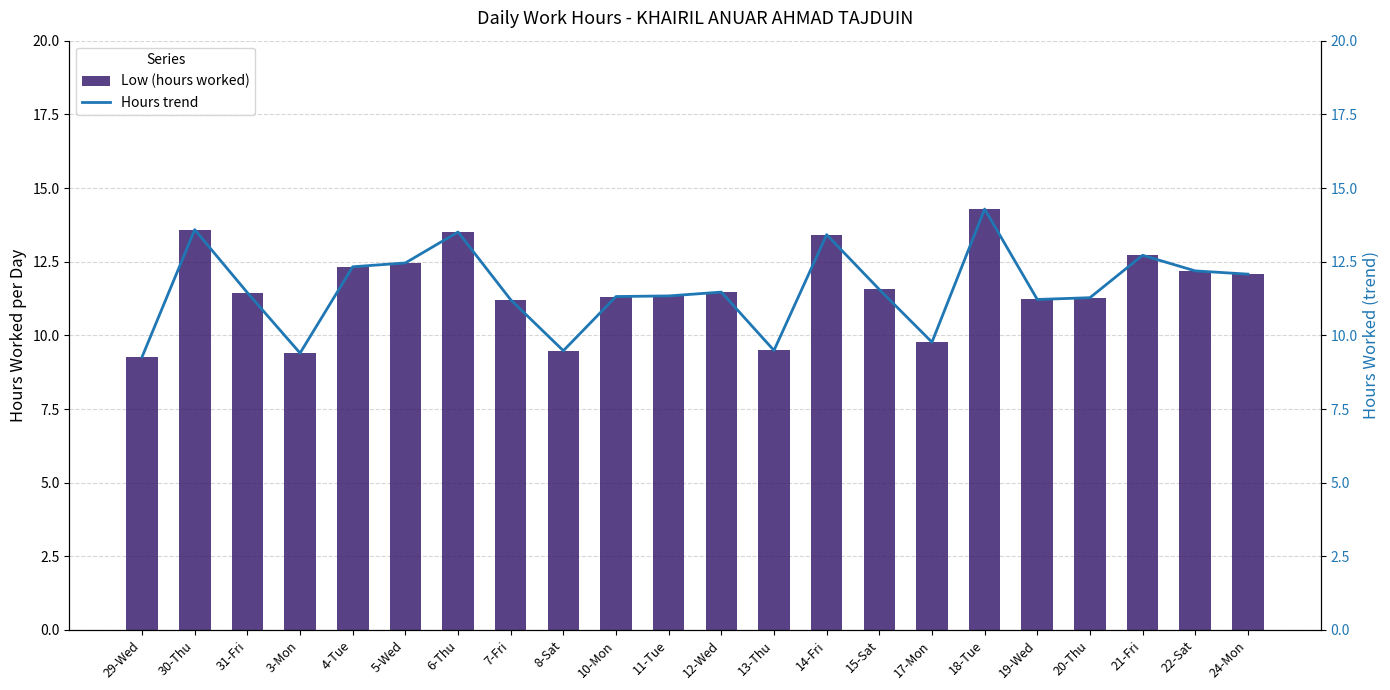

Reading right to left, transcribe all the data shown in this chart.

Low (hours worked): 24-Mon=12.1	22-Sat=12.2	21-Fri=12.7	20-Thu=11.3	19-Wed=11.2	18-Tue=14.3	17-Mon=9.8	15-Sat=11.6	14-Fri=13.4	13-Thu=9.5	12-Wed=11.5	11-Tue=11.3	10-Mon=11.3	8-Sat=9.5	7-Fri=11.2	6-Thu=13.5	5-Wed=12.5	4-Tue=12.3	3-Mon=9.4	31-Fri=11.4	30-Thu=13.6	29-Wed=9.3
Hours trend: 24-Mon=12.1	22-Sat=12.2	21-Fri=12.7	20-Thu=11.3	19-Wed=11.2	18-Tue=14.3	17-Mon=9.8	15-Sat=11.6	14-Fri=13.4	13-Thu=9.5	12-Wed=11.5	11-Tue=11.3	10-Mon=11.3	8-Sat=9.5	7-Fri=11.2	6-Thu=13.5	5-Wed=12.5	4-Tue=12.3	3-Mon=9.4	31-Fri=11.4	30-Thu=13.6	29-Wed=9.3